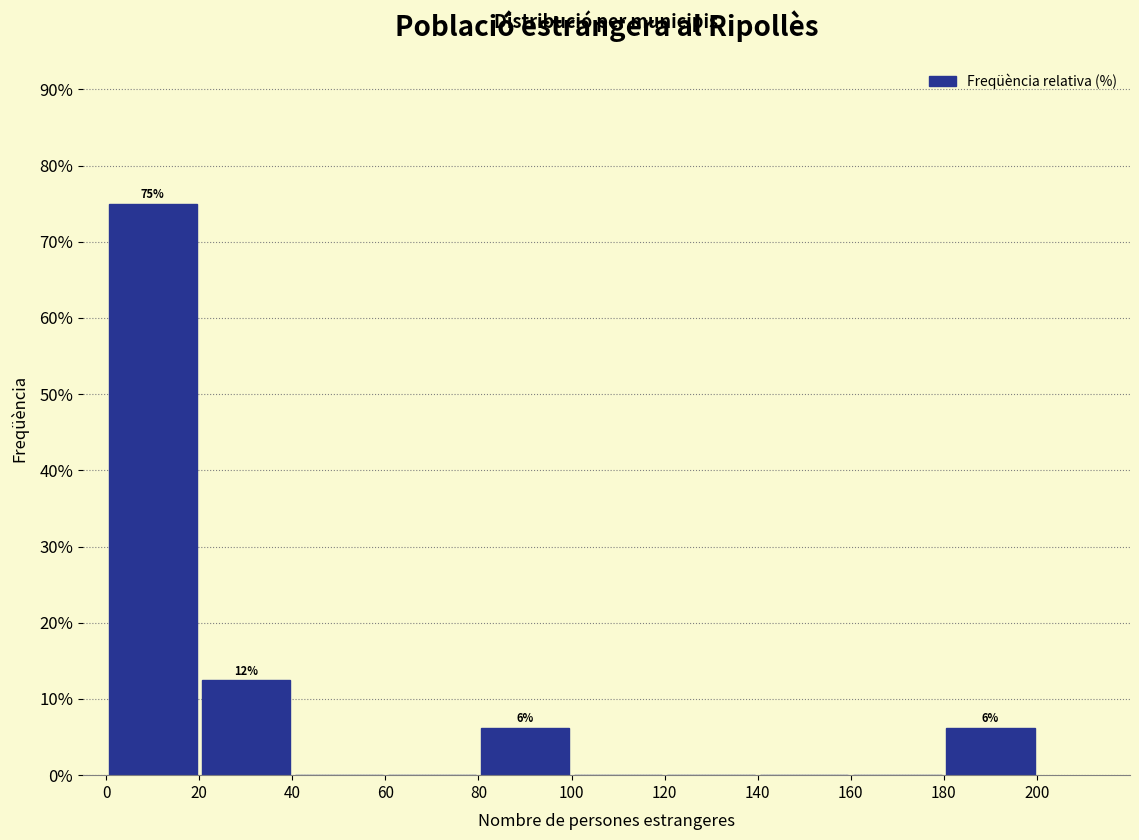

Which range on the x-axis has the tallest bar?

0 to 20